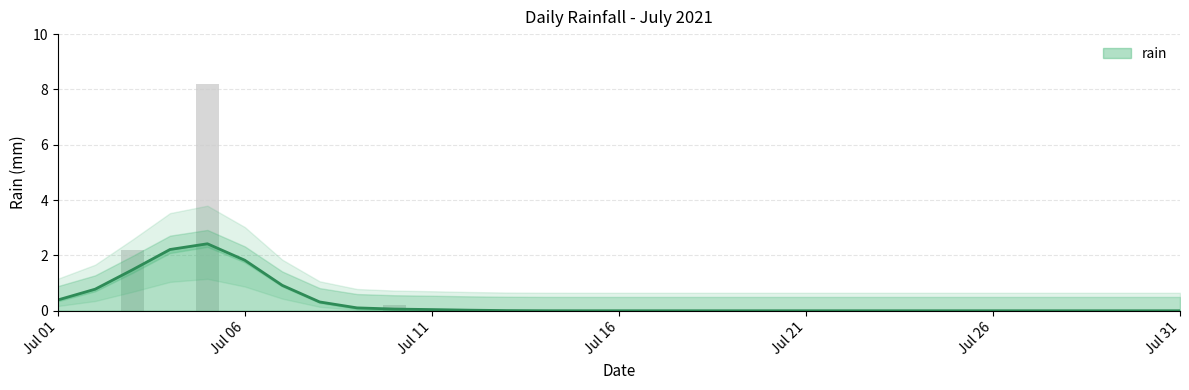

Rank the categories by value from lowest to highest.

2021-07-01, 2021-07-02, 2021-07-04, 2021-07-06, 2021-07-07, 2021-07-08, 2021-07-09, 2021-07-11, 2021-07-12, 2021-07-13, 2021-07-14, 2021-07-15, 2021-07-16, 2021-07-17, 2021-07-18, 2021-07-19, 2021-07-20, 2021-07-21, 2021-07-22, 2021-07-23, 2021-07-24, 2021-07-25, 2021-07-26, 2021-07-27, 2021-07-28, 2021-07-29, 2021-07-30, 2021-07-31, 2021-07-10, 2021-07-03, 2021-07-05